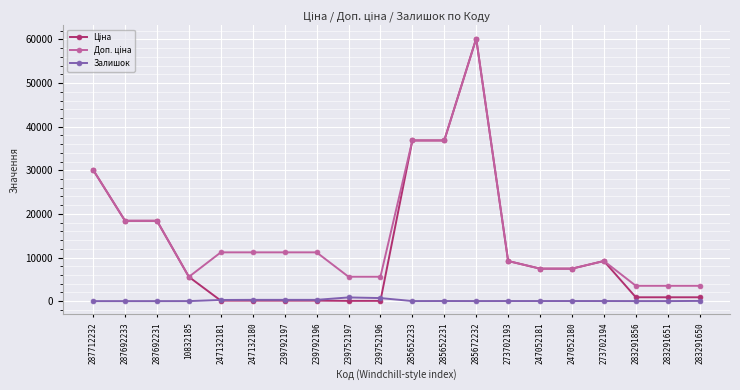

Which label corresponds to the largest value in the chart?

285672232